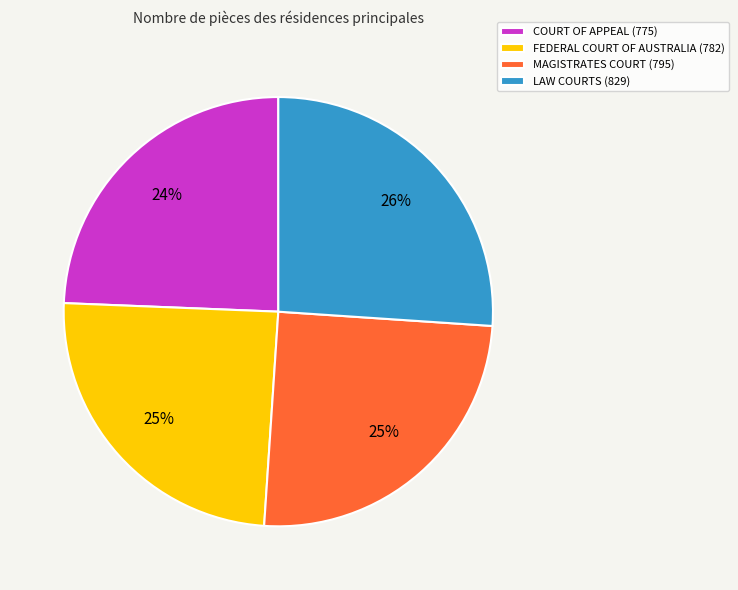

Which has a higher value, MAGISTRATES COURT (795) or COURT OF APPEAL (775)?

MAGISTRATES COURT (795)